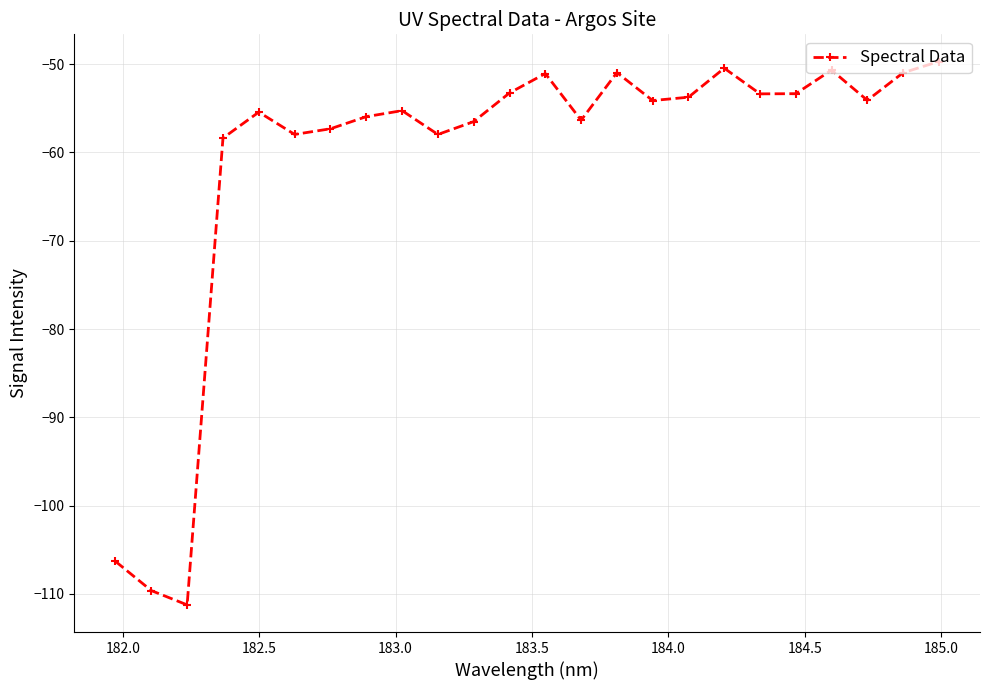

True or false: the data has more than 2 interior local peaks.

True